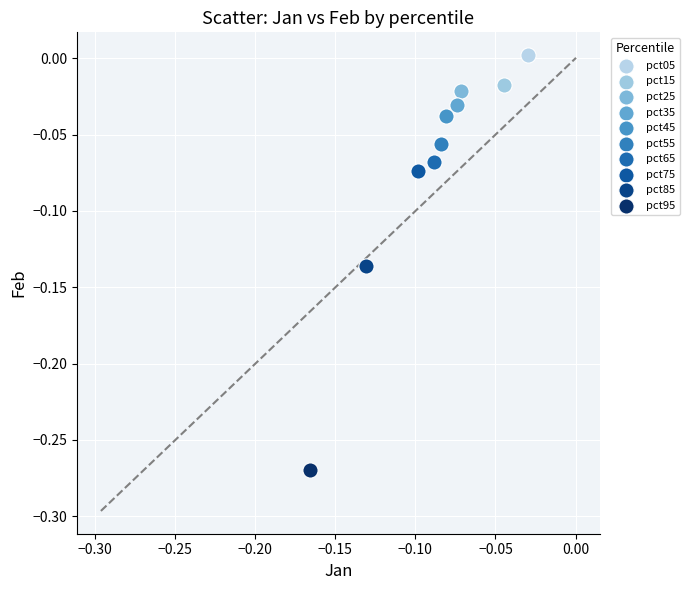

Which series contains the lowest Y value?

pct95